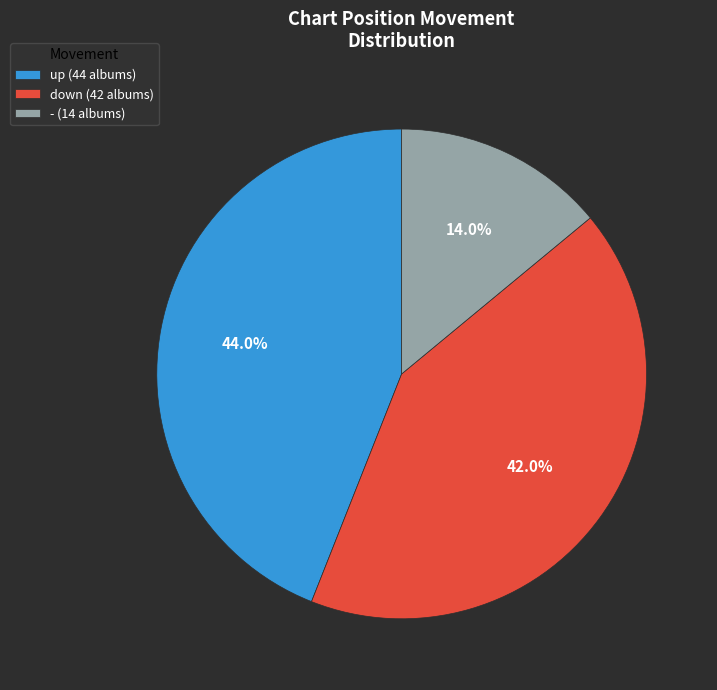

Does down account for over 50% of the chart?

No